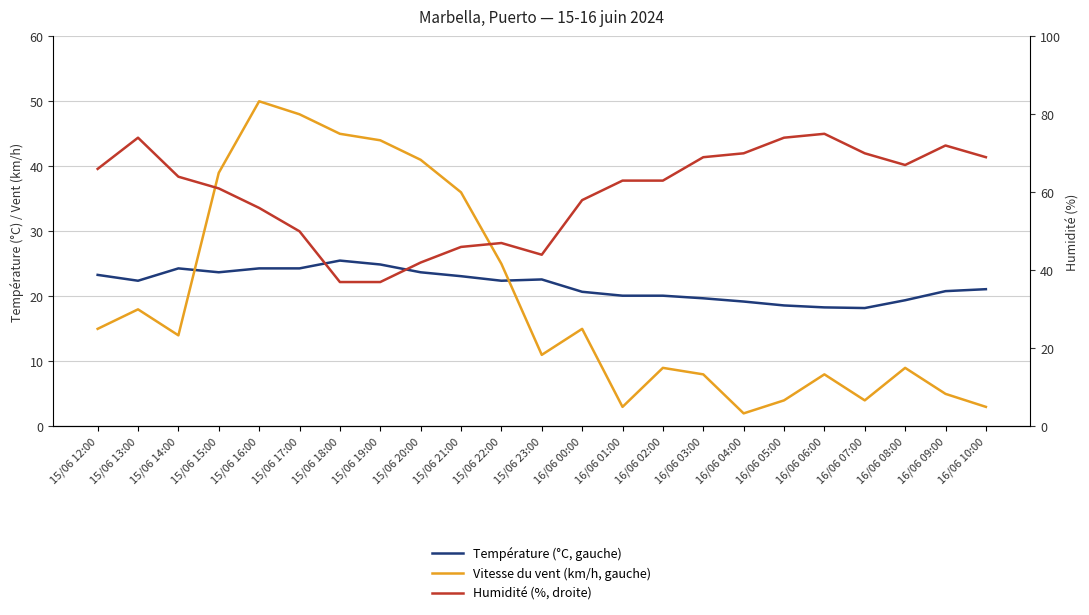

What position from the right is 16/06 04:00?

7